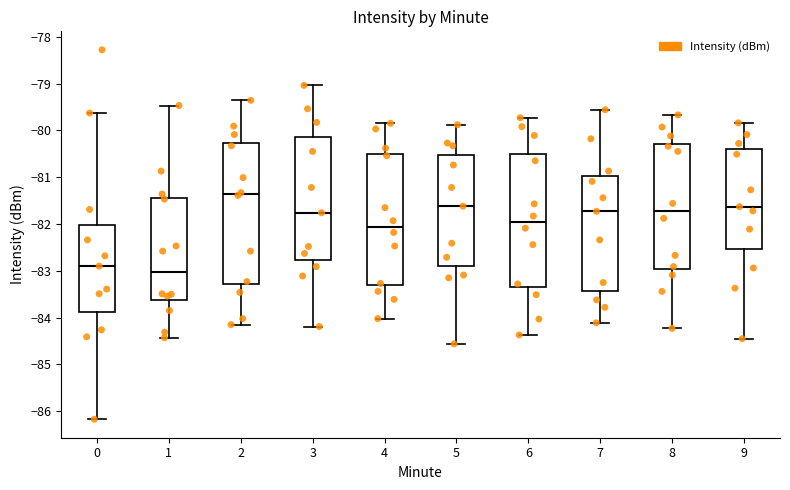

Where does the median line of the box at x = 3 sit on the y-axis? The values are not printed on the chart, so give them approximately, as read against the axis.

-81.8